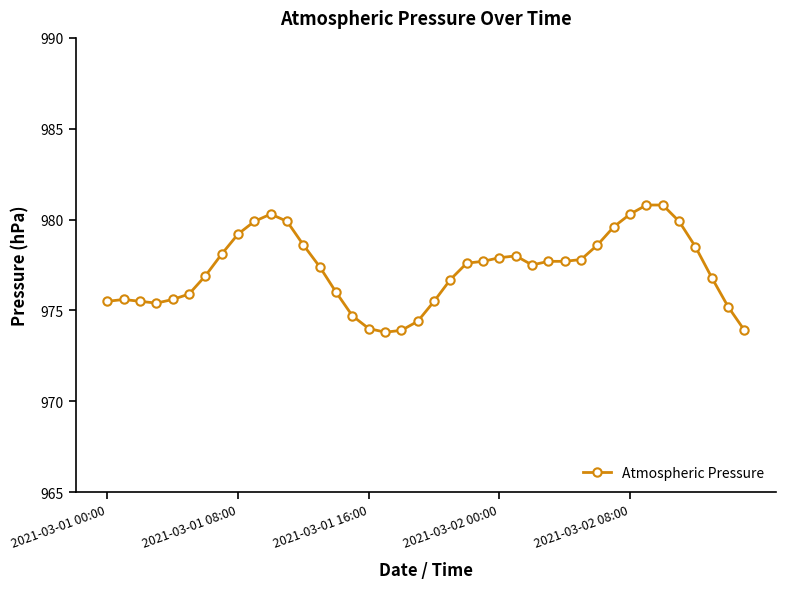

What is the average value?

977.2